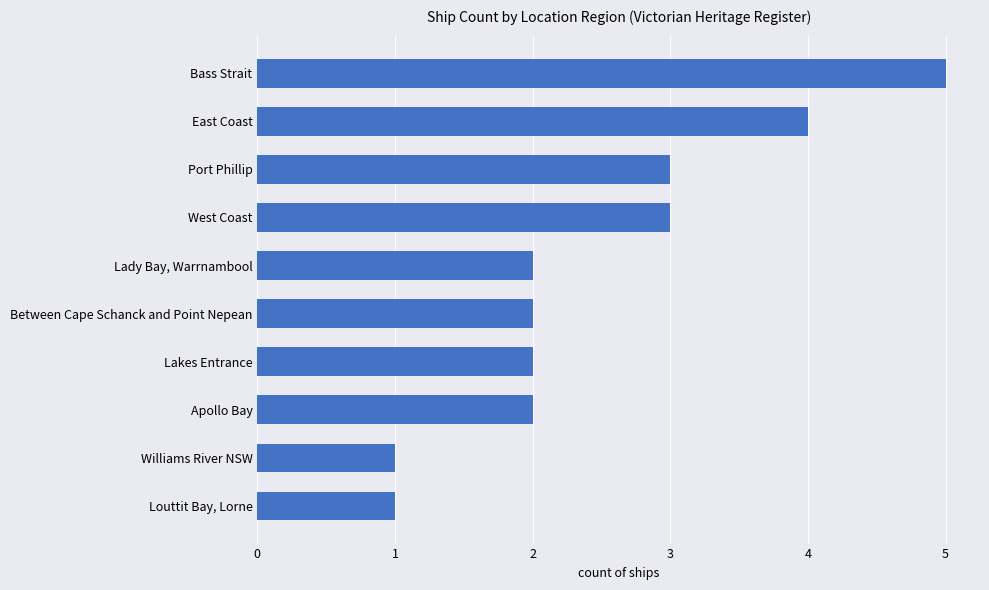

Does the chart contain stacked bars?

No